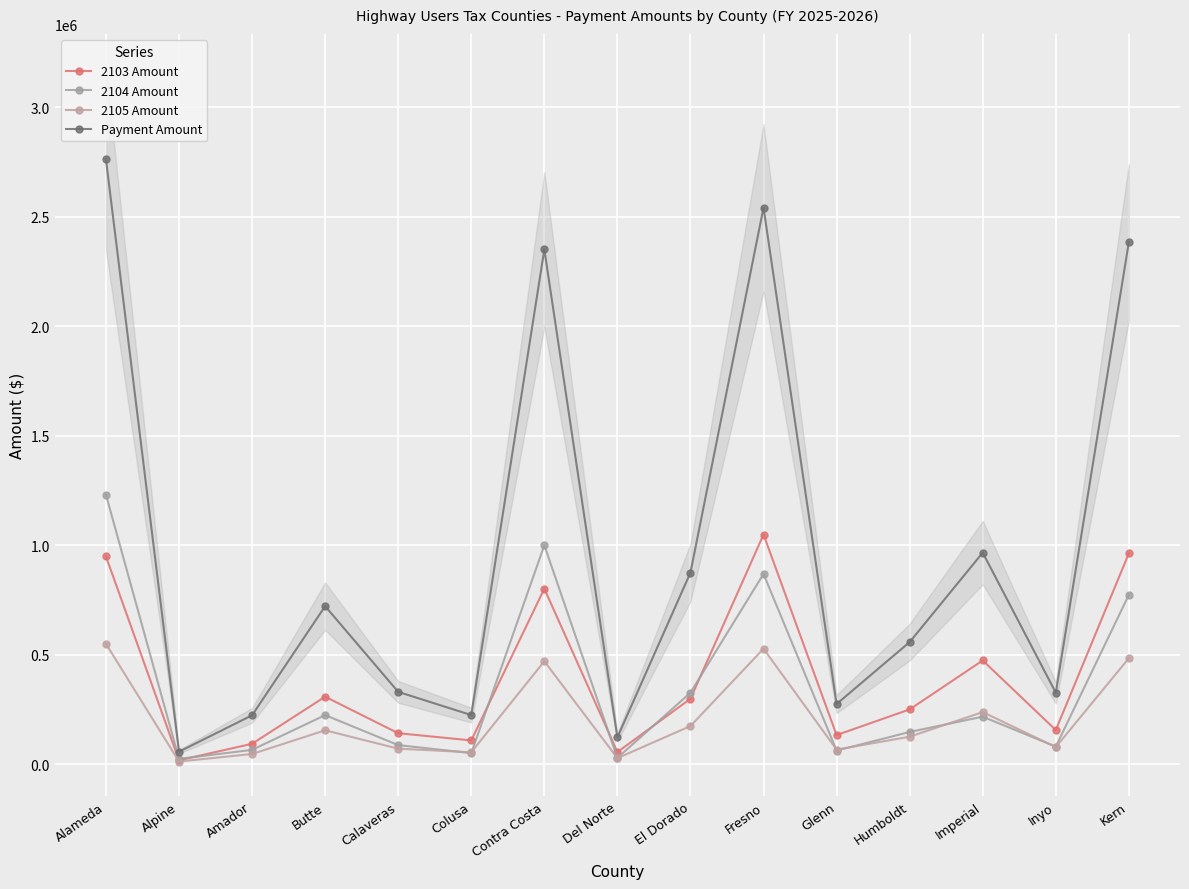

Is this an area chart (filled region under the line)?

No